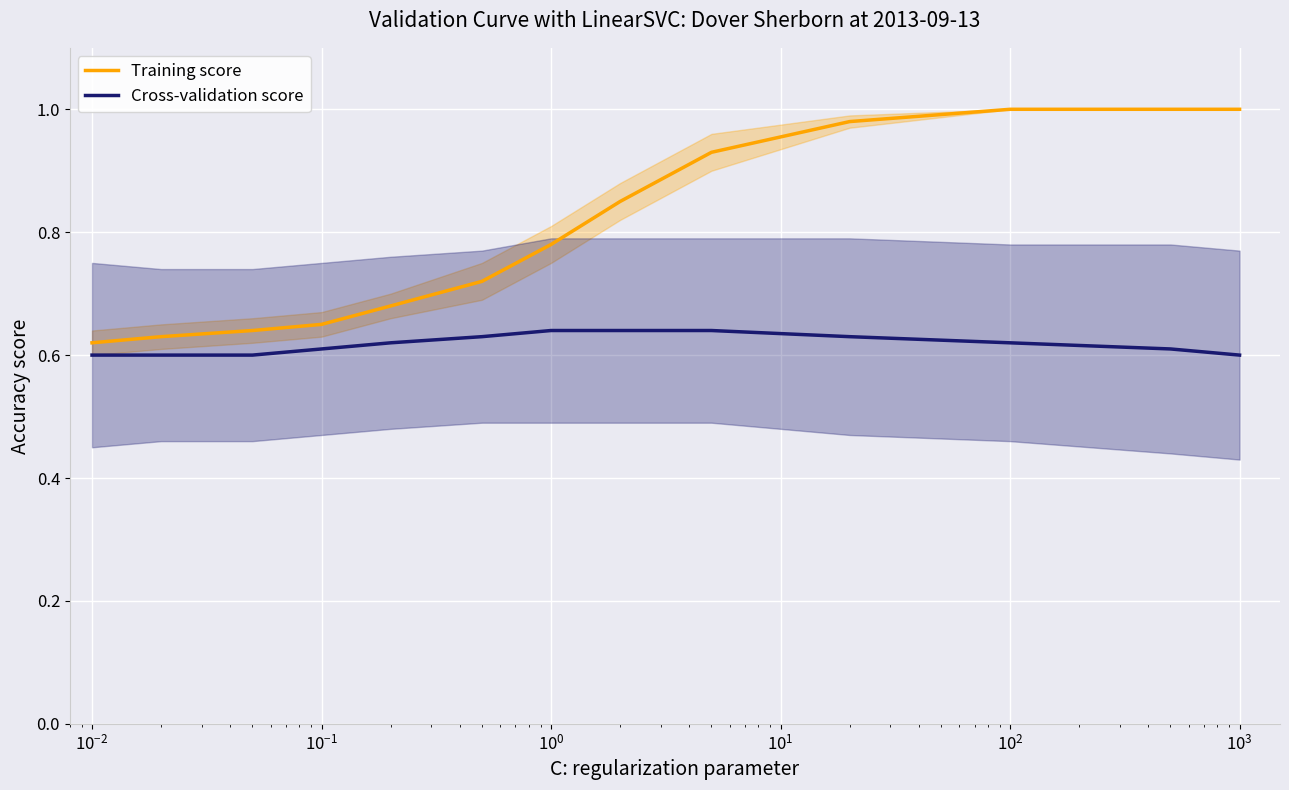

Which series has the largest range (max minus min)?

Training score